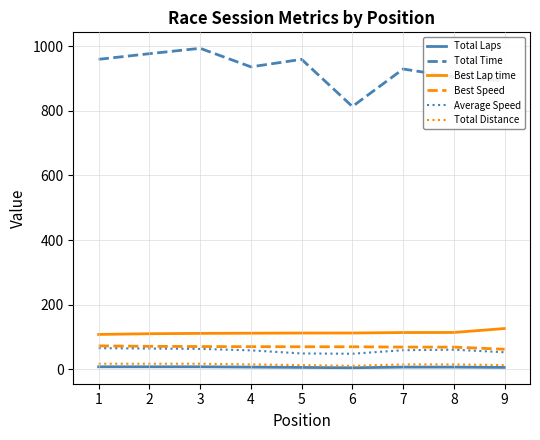

True or false: Average Speed and Best Lap time cross at least once.

False